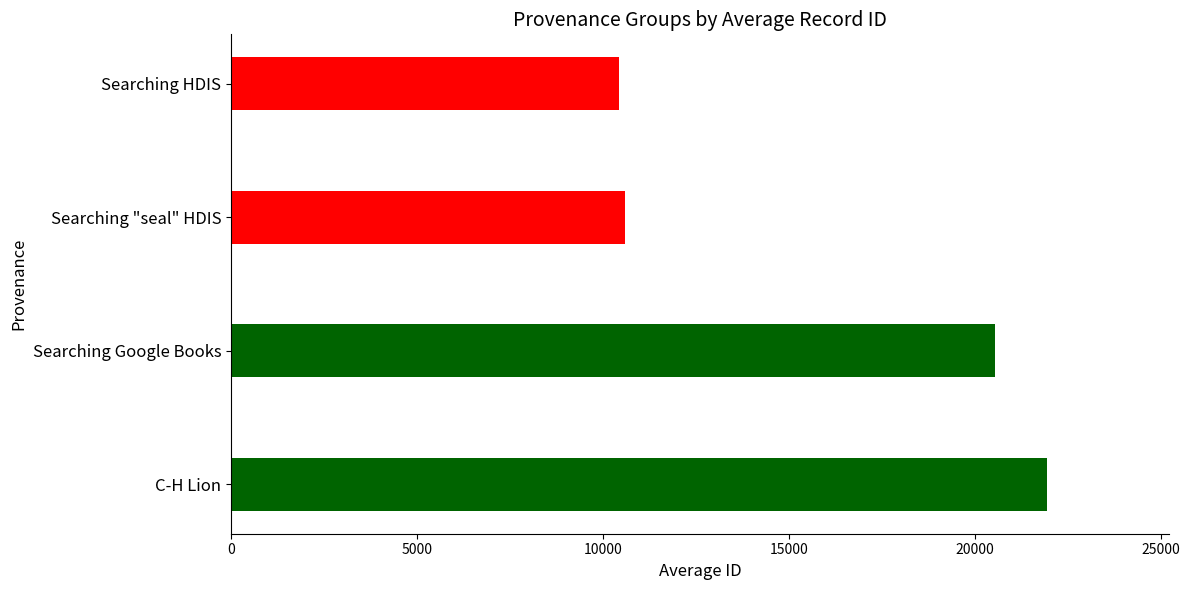

What is the greatest value displayed?

21938.9